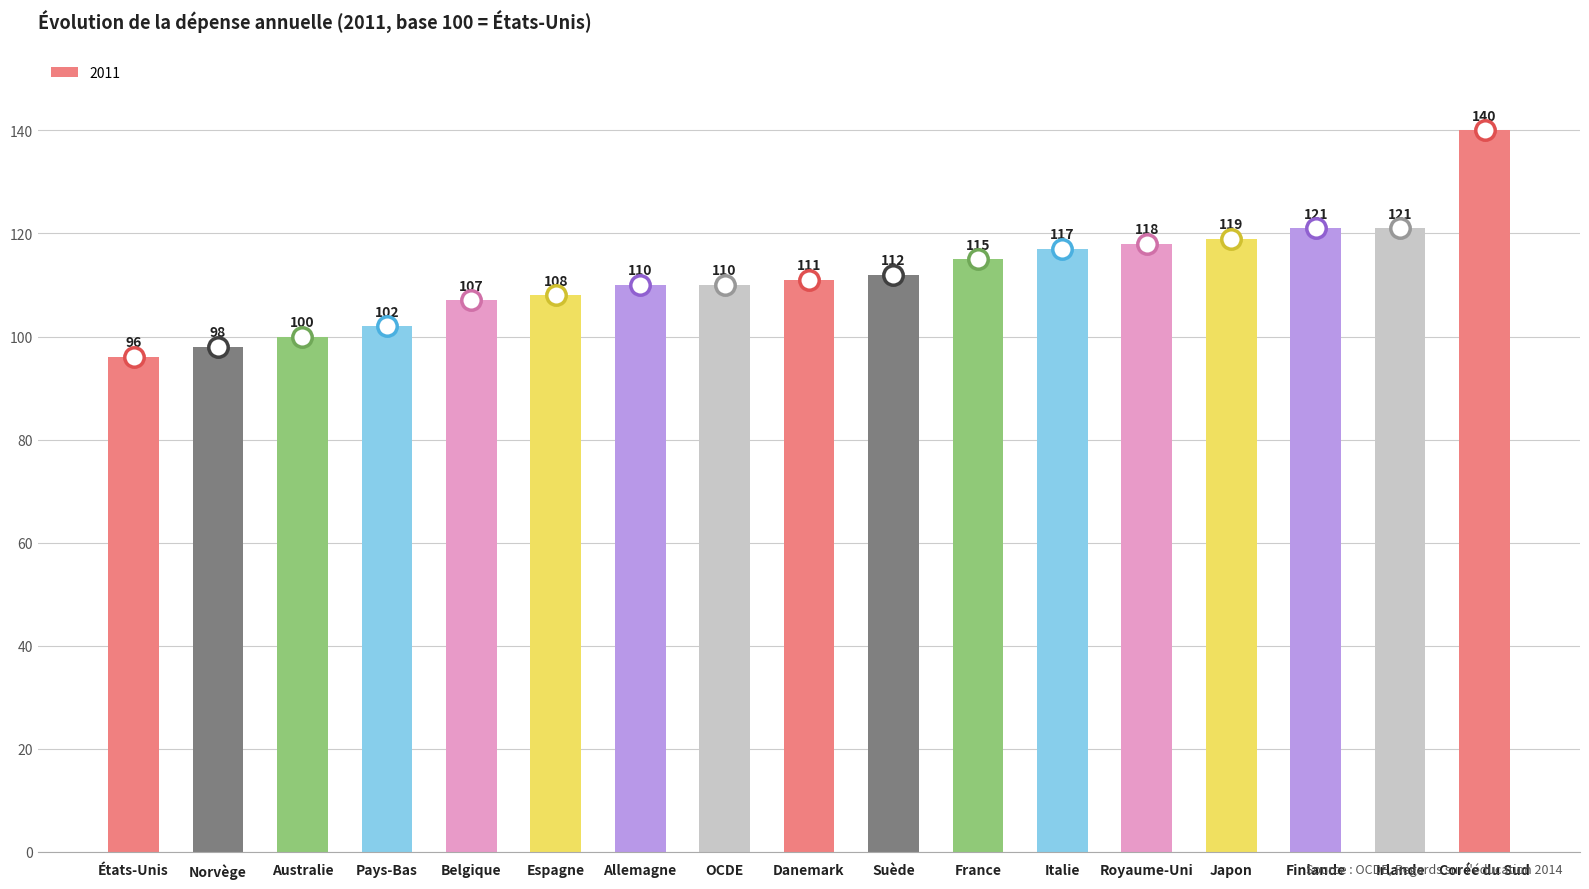

What is the ratio of the value at Allemagne to the value at Japon?

0.9